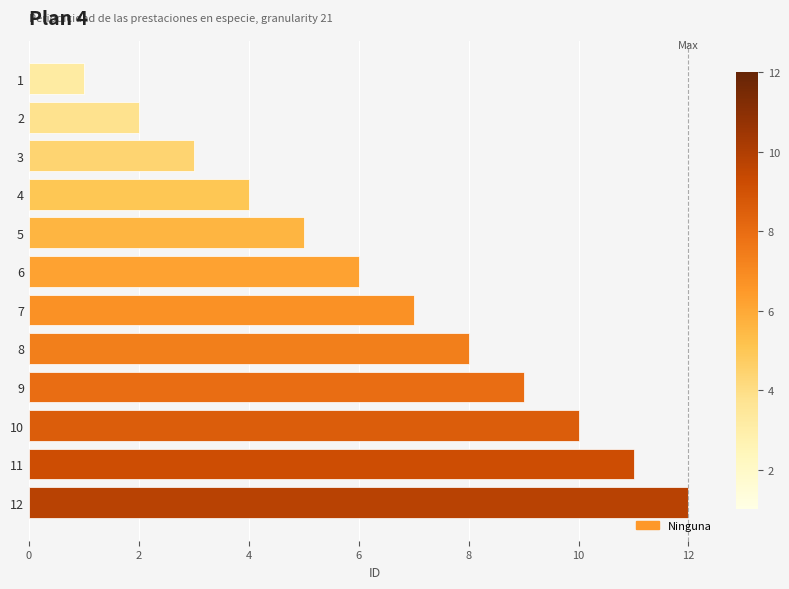

What is the difference between the maximum and minimum values?

11